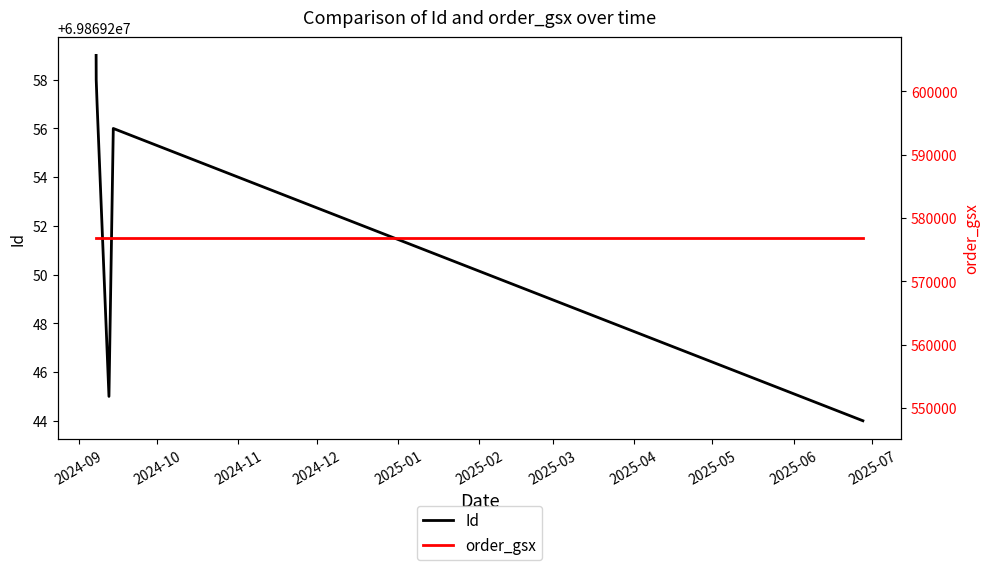

True or false: order_gsx has a value of 126484 at 2024-11.

False